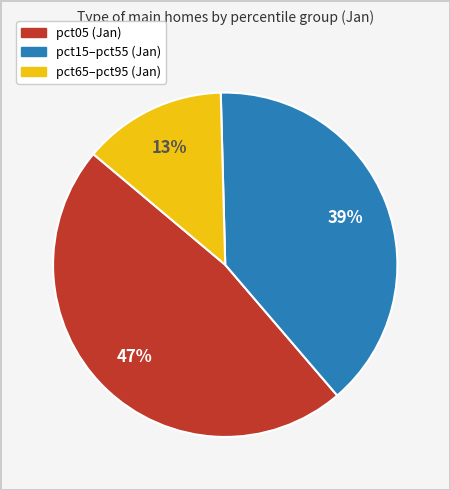

Is there any slice that represents more than half of the pie?

No